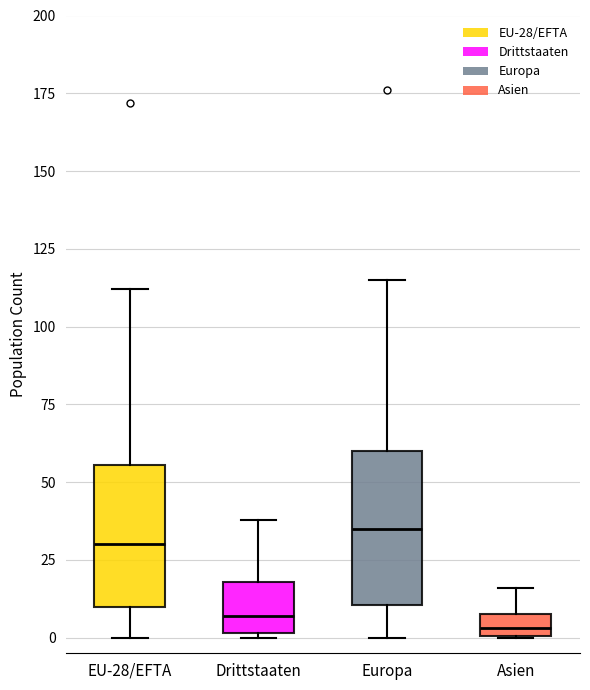

Which box has the highest median line?

Europa